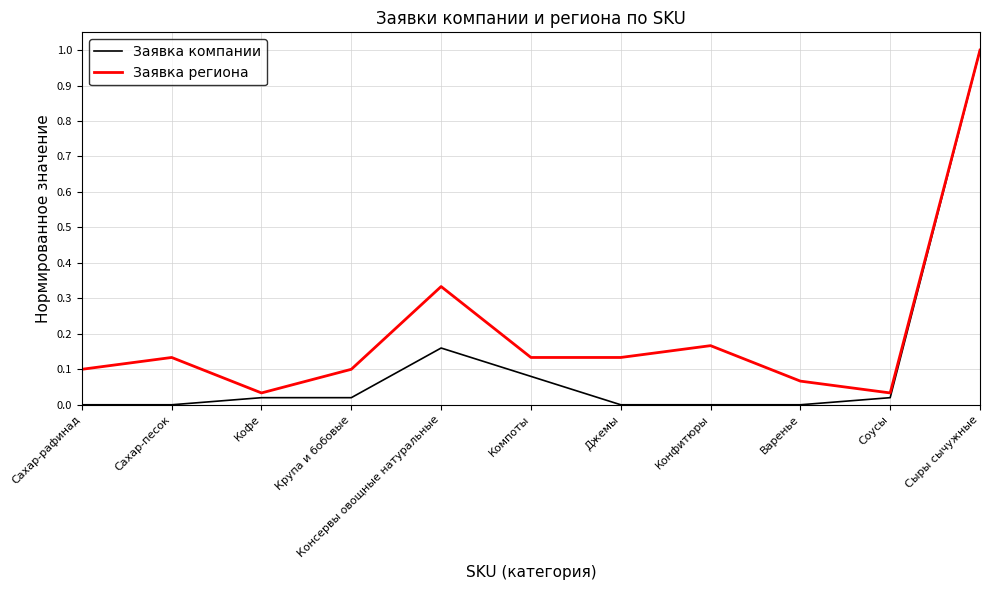

Which series has the largest range (max minus min)?

Заявка компании